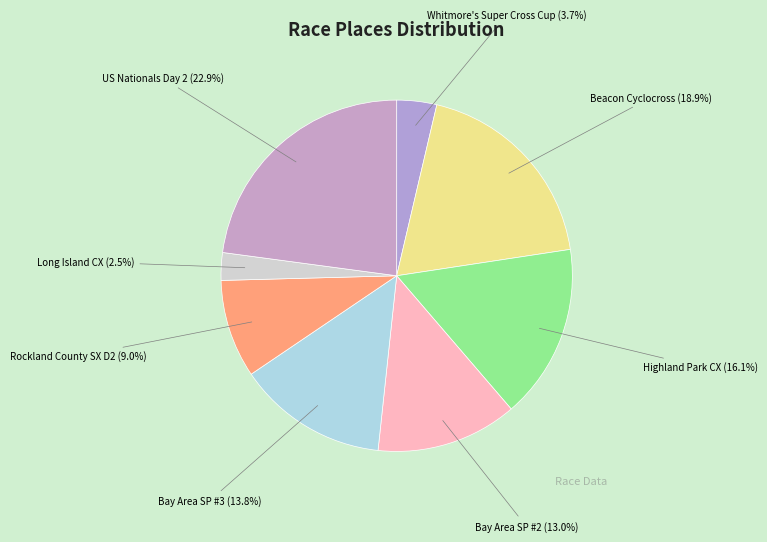

Rank the categories by value from highest to lowest.

US Nationals Day 2, Beacon Cyclocross, Highland Park CX, Bay Area SP #3, Bay Area SP #2, Rockland County SX D2, Whitmore's Super Cross Cup, Long Island CX